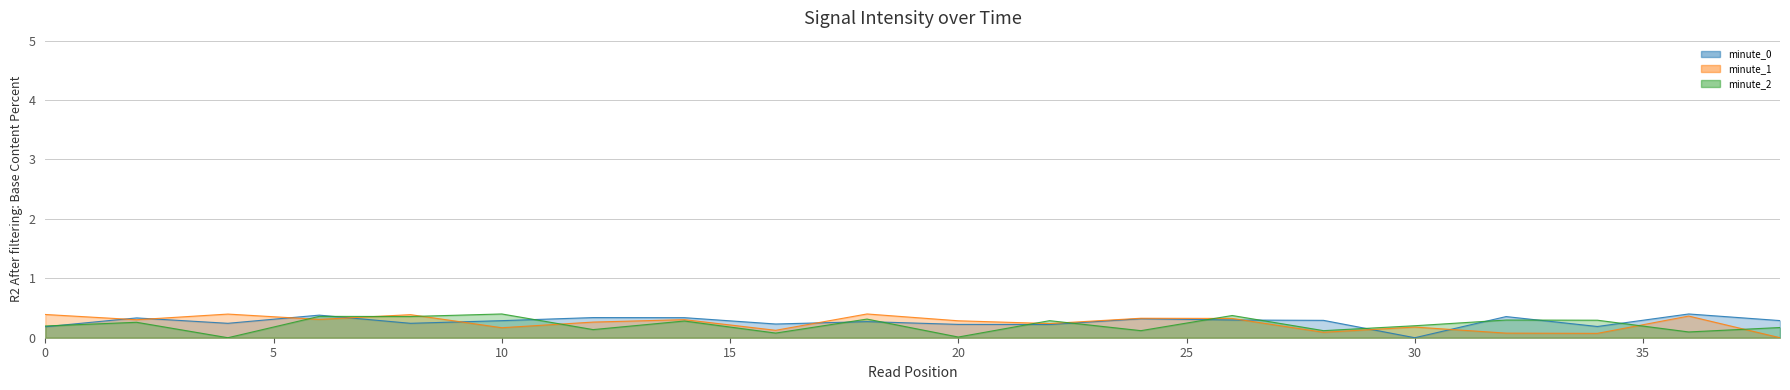

Between 34 and 38, which series saw the biggest shift?

minute_2